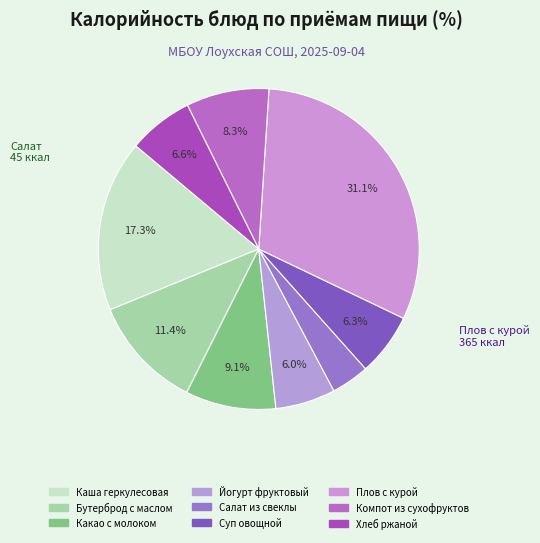

What is the total percentage of Хлеб ржаной and Салат из свеклы?

10.4%